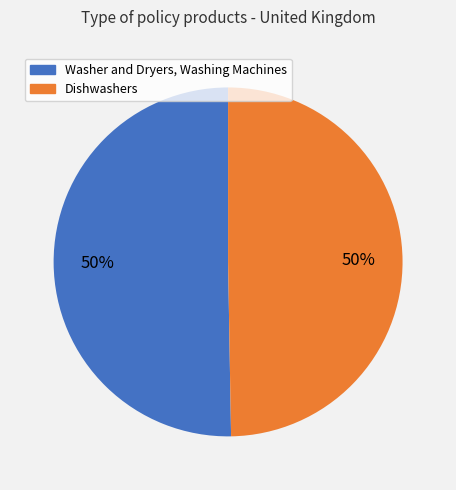

Is the sum of Dishwashers and Washer and Dryers, Washing Machines greater than half?

Yes